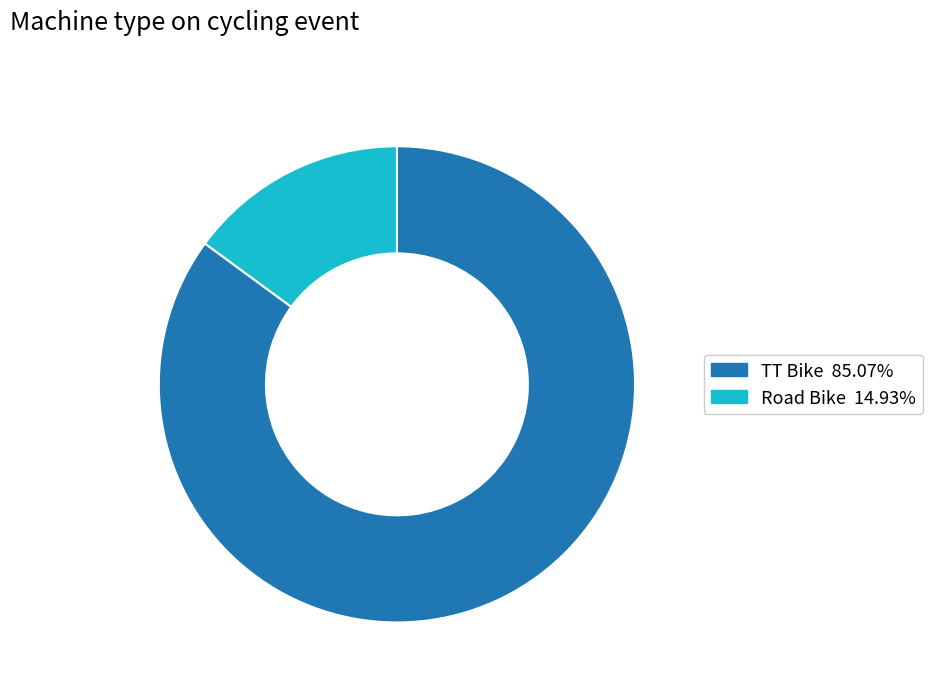

Do Road Bike and TT Bike together represent more than half of the pie?

Yes